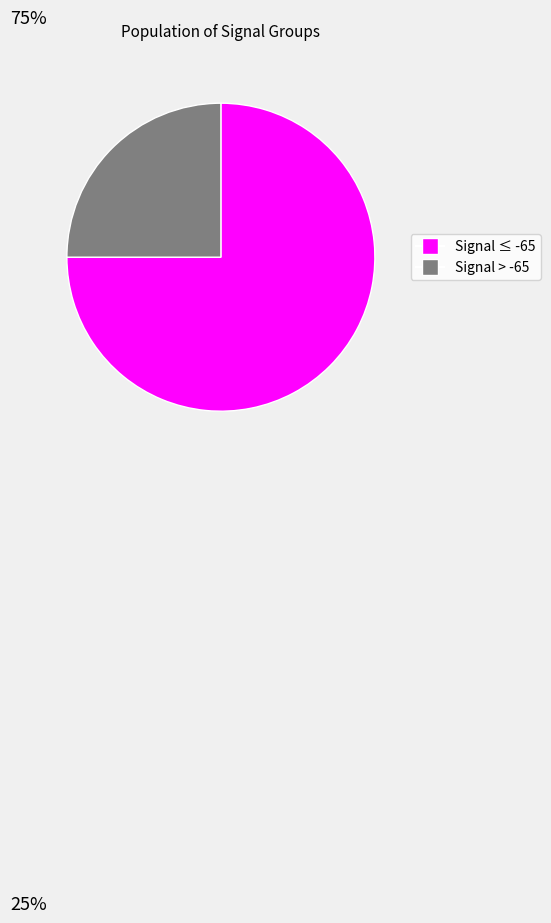

How many segments does this pie chart have?

2